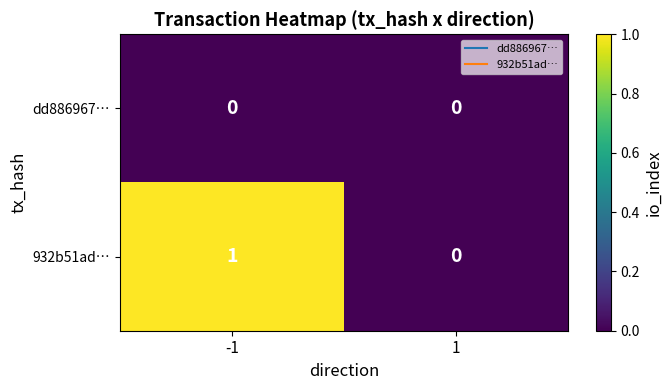

At -1, list the series in order from smallest to largest.

dd886967…, 932b51ad…